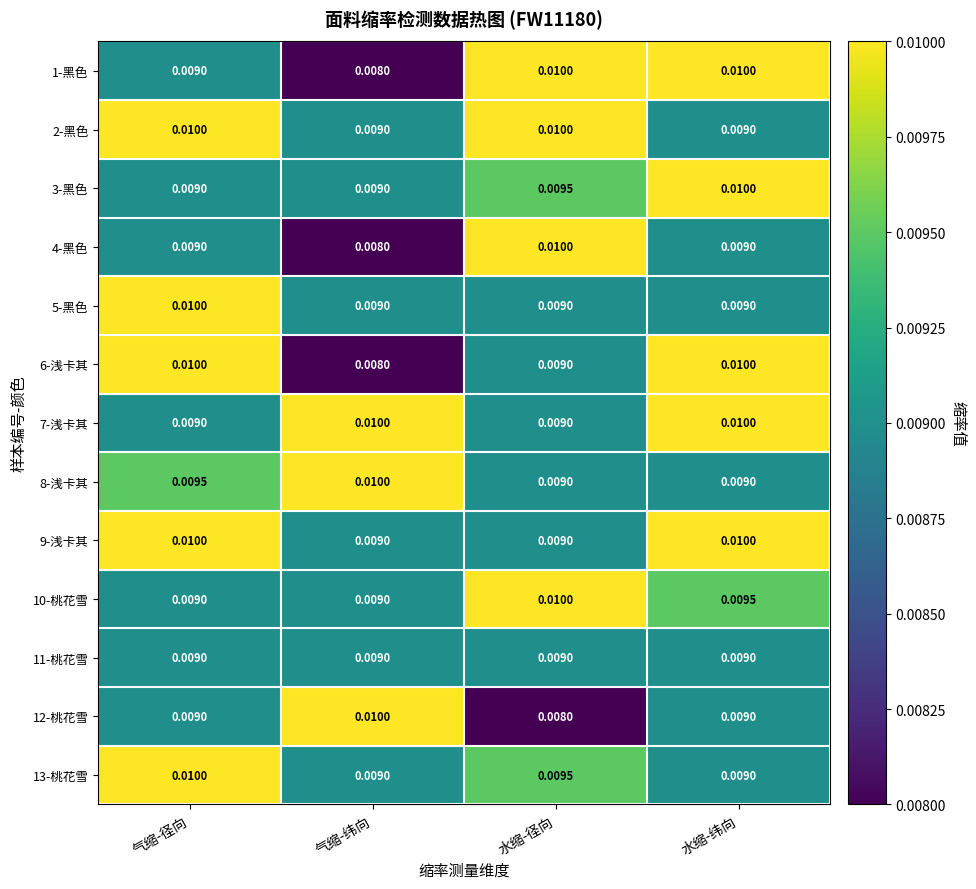

Where is 12-桃花雪 nearest to the value 0?

水缩-径向